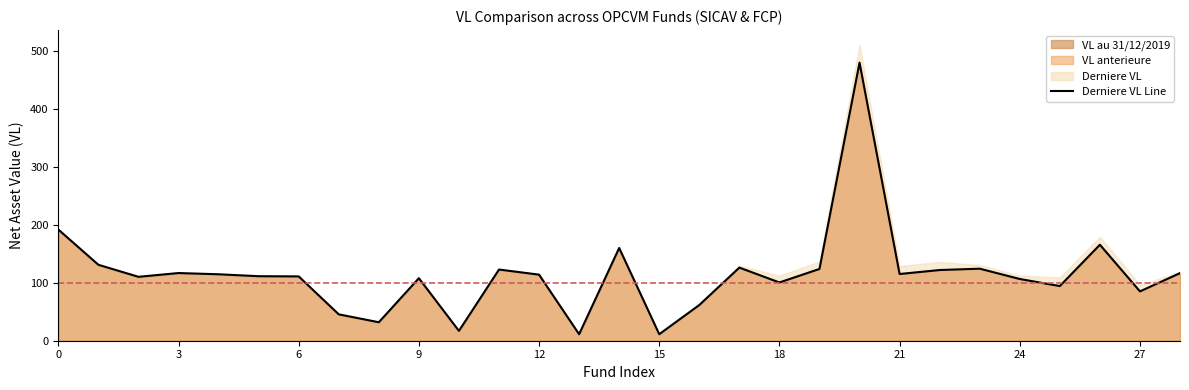

What is the greatest value displayed?

479.6